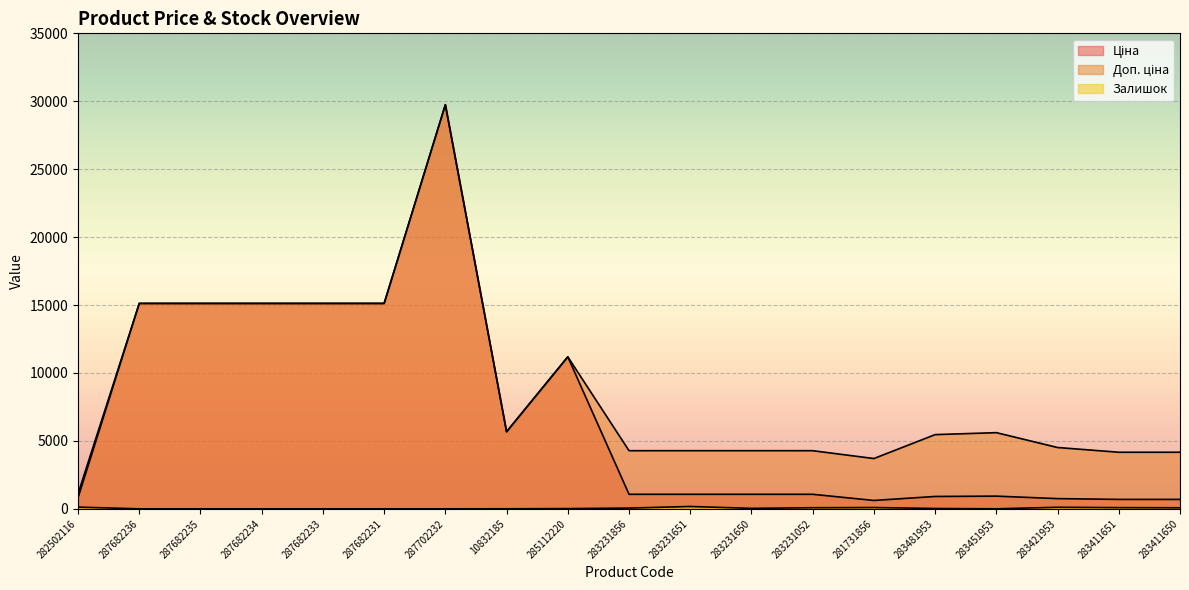

What position from the left is 283421953?

17